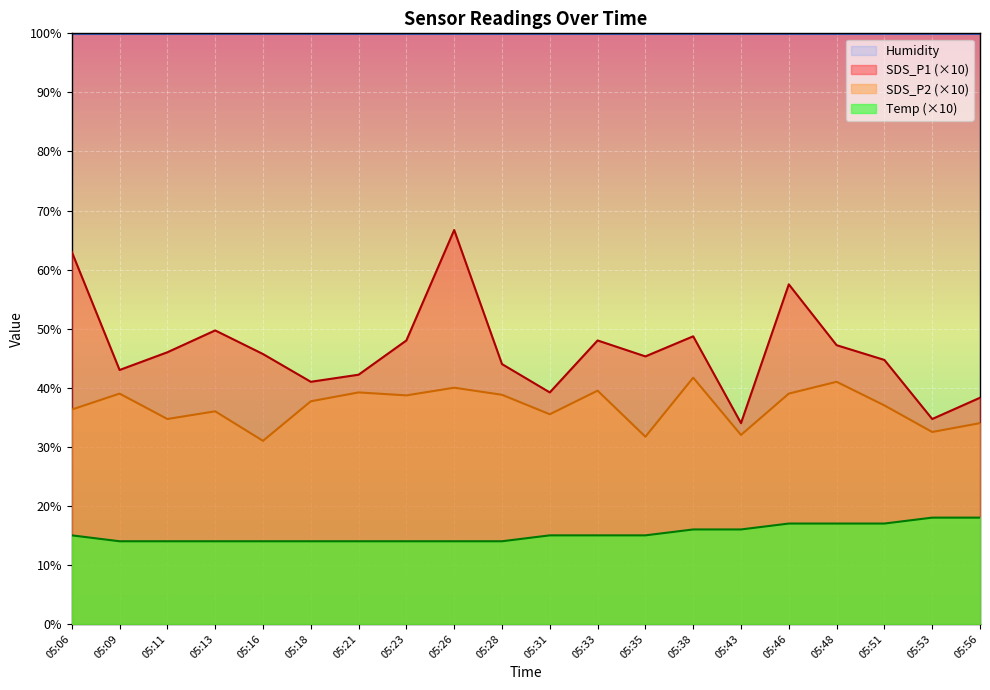

Rank the series at 05:38 from highest to lowest value.

Humidity, SDS_P1 (×10), SDS_P2 (×10), Temp (×10)